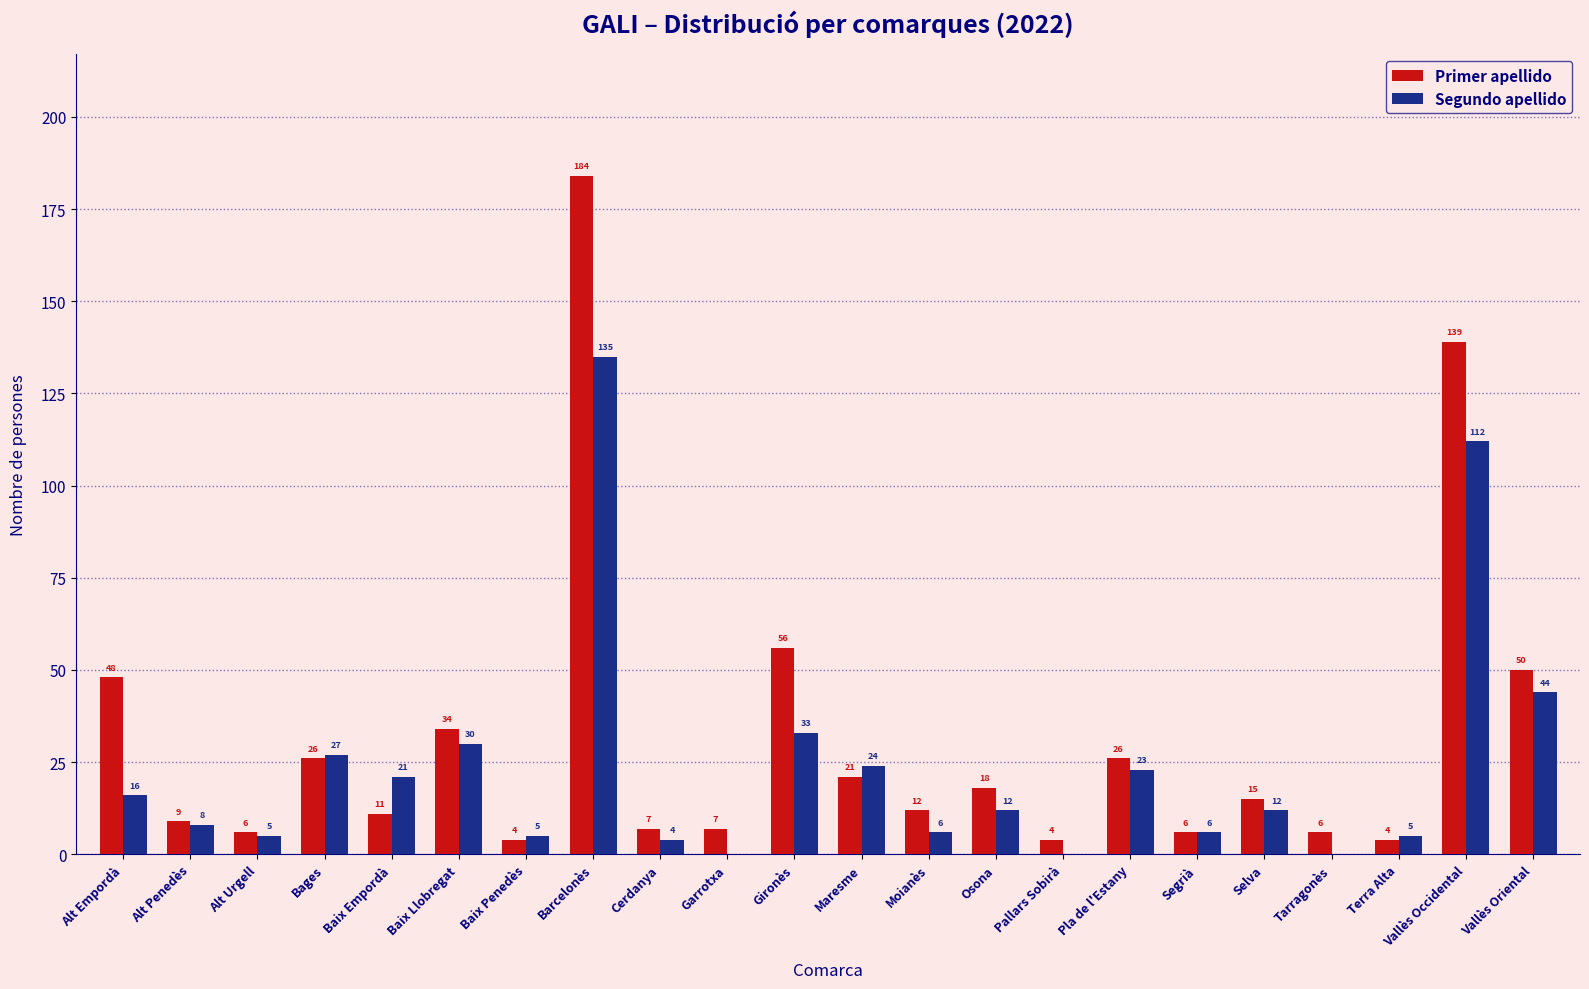

What is the spread (max minus min) of values at Alt Penedès?

1